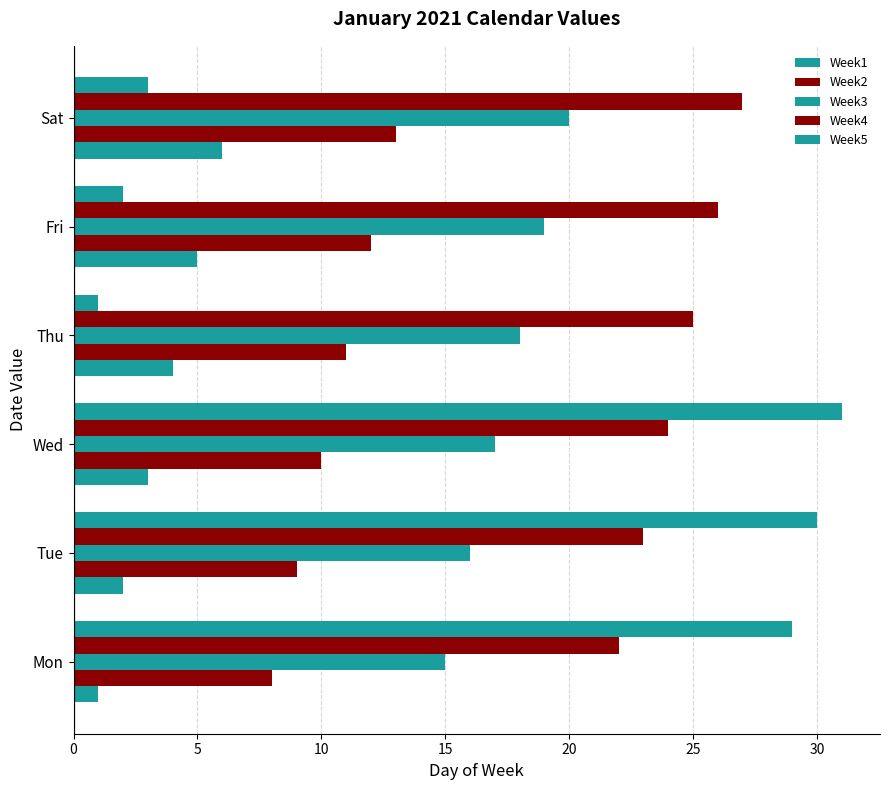

Count the number of data series in this chart.

5